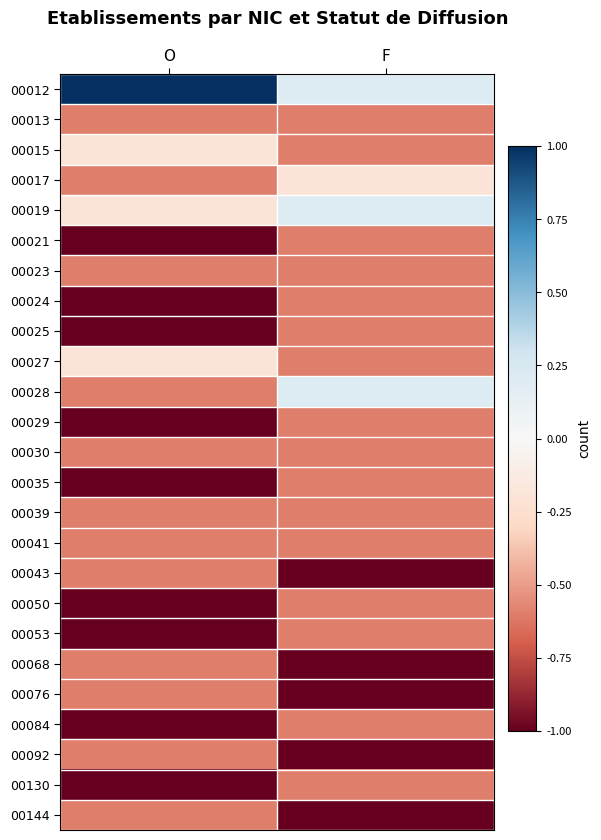

Rank the series by their maximum value, from lowest to highest.

00013, 00021, 00023, 00024, 00025, 00029, 00030, 00035, 00039, 00041, 00043, 00050, 00053, 00068, 00076, 00084, 00092, 00130, 00144, 00015, 00017, 00027, 00019, 00028, 00012